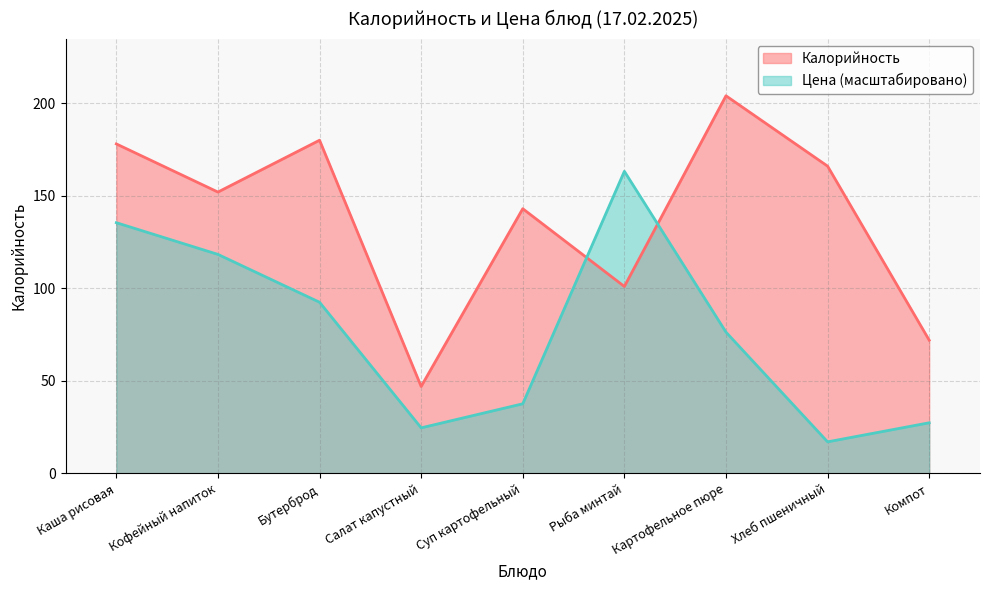

True or false: Цена and Калорийность intersect in this chart.

True